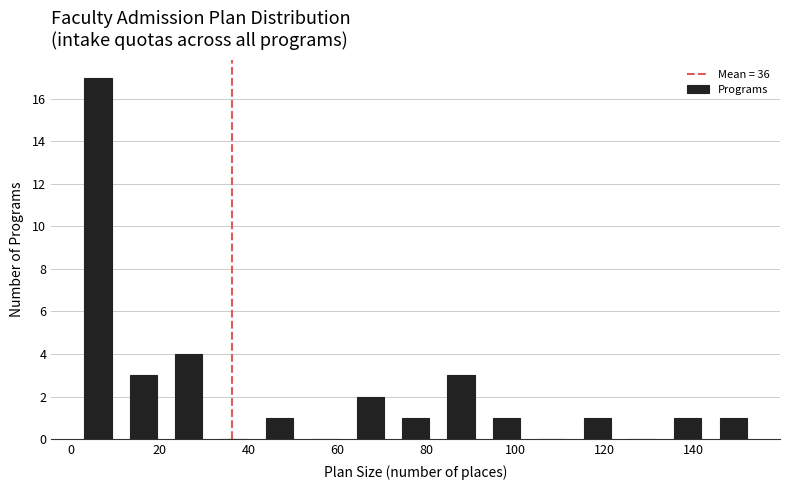

Reading left to right, transcribe this chart: for each bar, give the range it covers on the x-axis and its height. Neither the bar edges nor the heights are printed on the chart, so give them approximately, as read against the axes.

1.0 to 11.2: 17
11.2 to 21.4: 3
21.4 to 31.6: 4
31.6 to 41.8: 0
41.8 to 52.0: 1
52.0 to 62.2: 0
62.2 to 72.4: 2
72.4 to 82.6: 1
82.6 to 92.8: 3
92.8 to 103.0: 1
103.0 to 113.2: 0
113.2 to 123.4: 1
123.4 to 133.6: 0
133.6 to 143.8: 1
143.8 to 154.0: 1